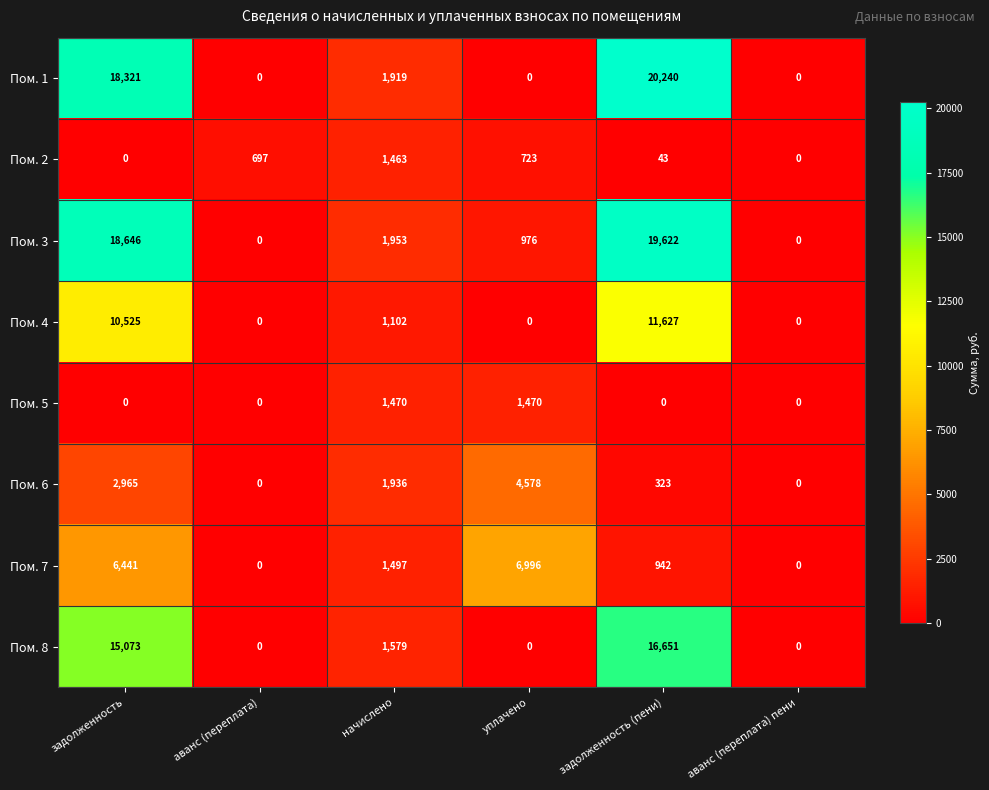

The value of Пом. 4 at аванс (переплата) is 7919. True or false?

False